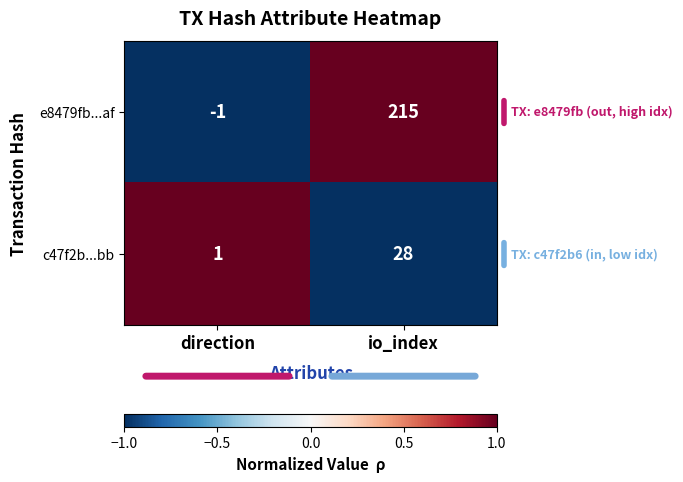

Reading left to right, transcribe all the data shown in this chart.

e8479fb...af: -1	215
c47f2b...bb: 1	28